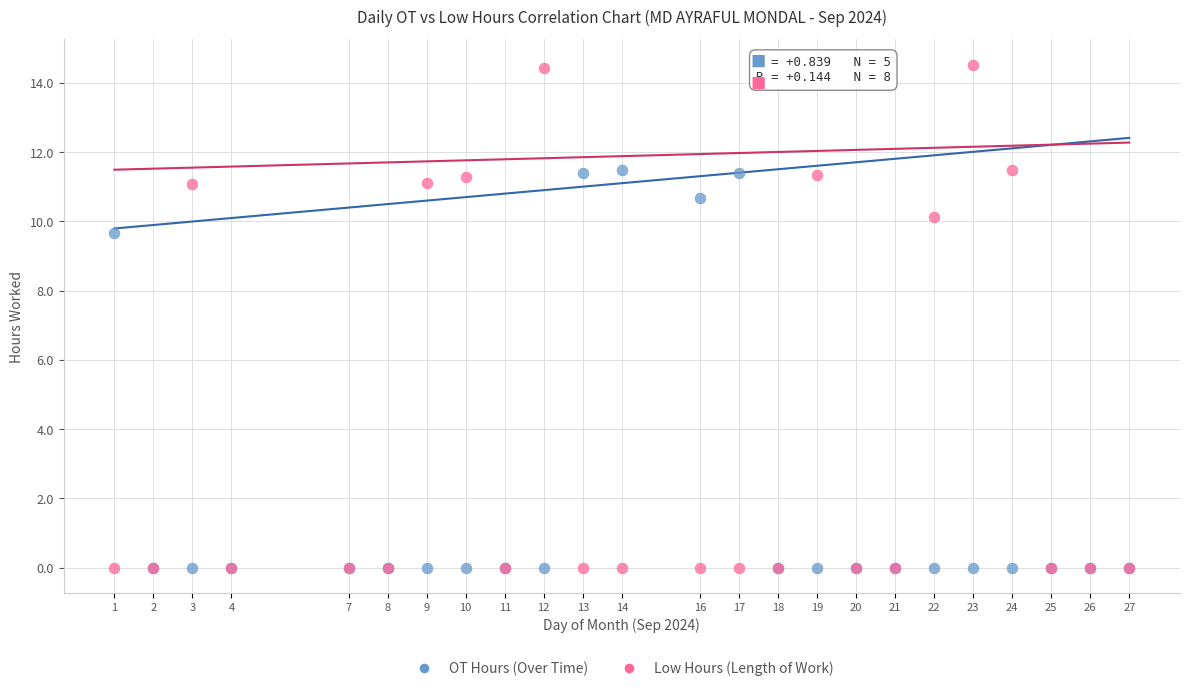

In the Low Hours (Length of Work) series, what Y value is closest to 7?

10.1